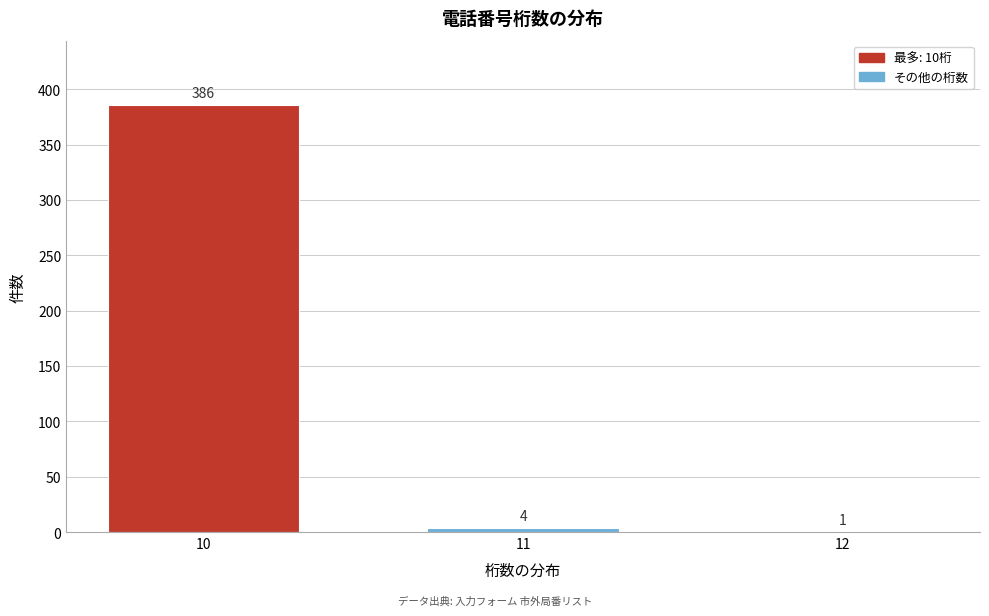

Reading right to left, extract all data points from this chart.

12=1	11=4	10=386